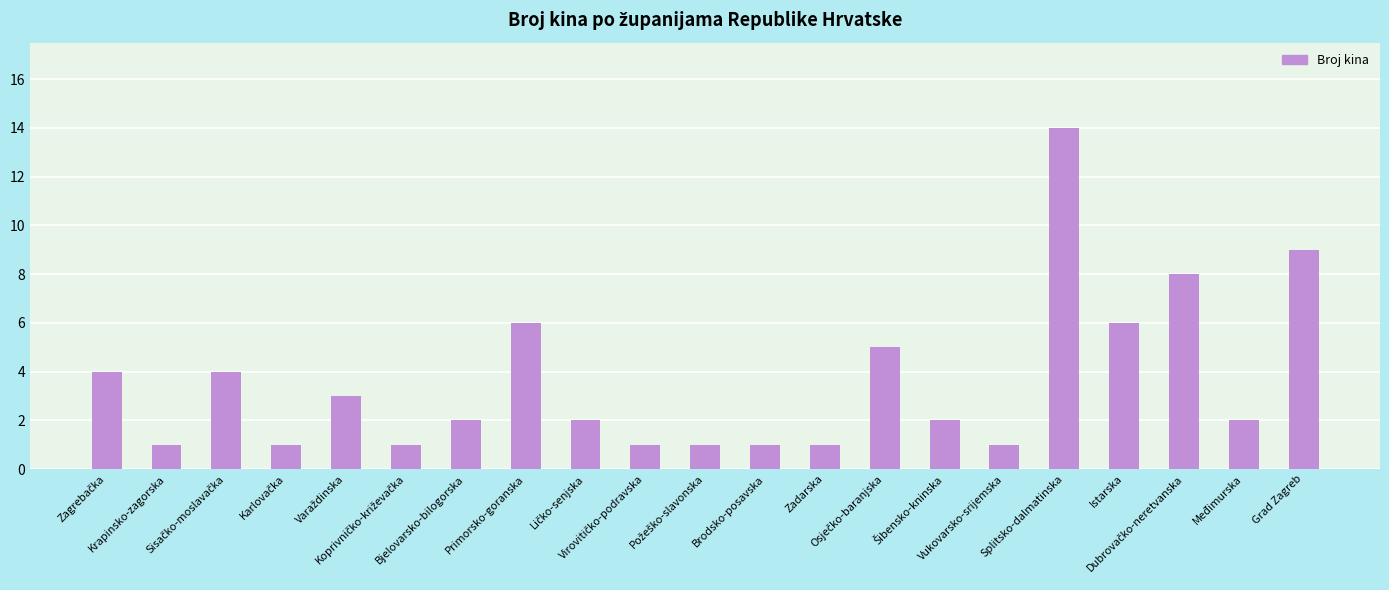

What position from the left is Krapinsko-zagorska?

2